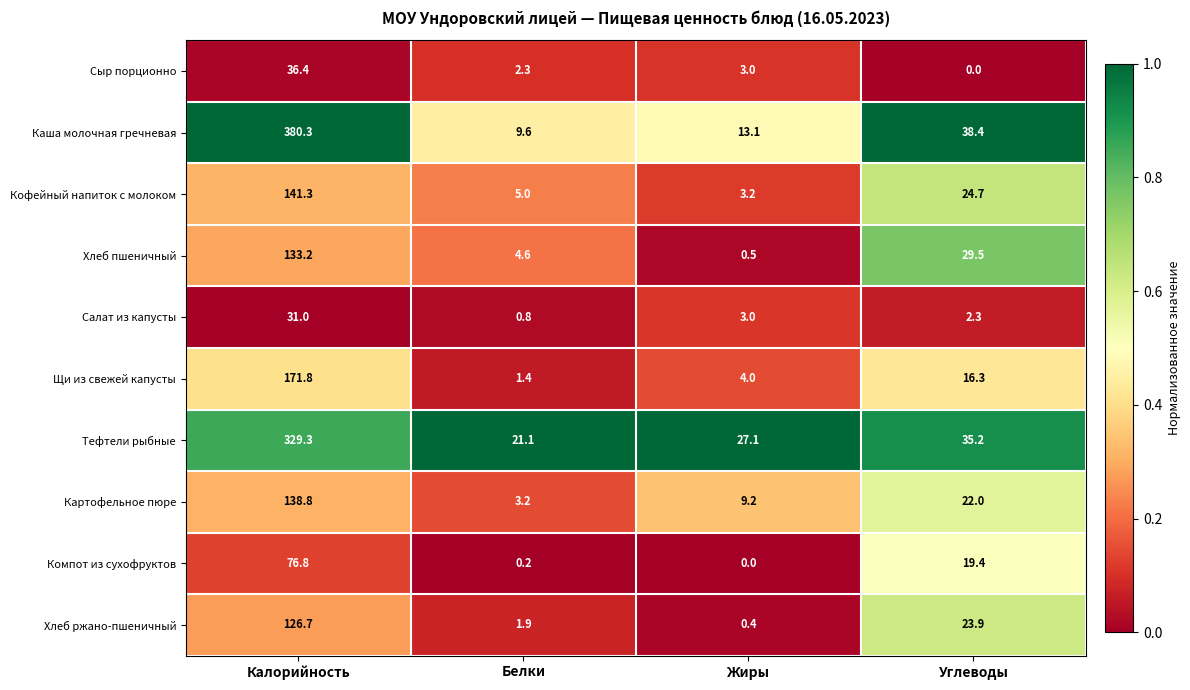

Which category has the lowest value in the Картофельное пюре series?

Белки